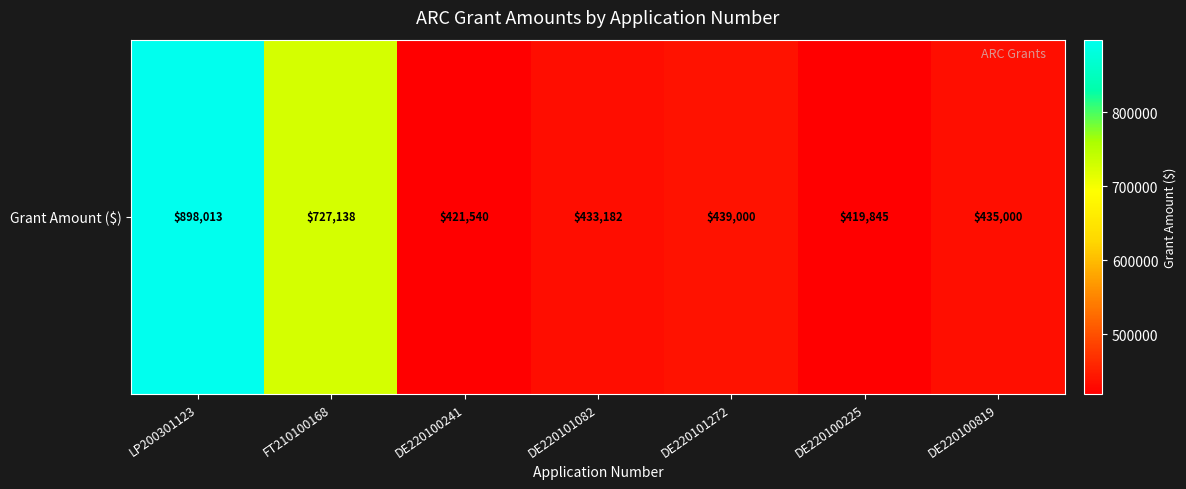

What is the difference between the second highest and second lowest values?

305598